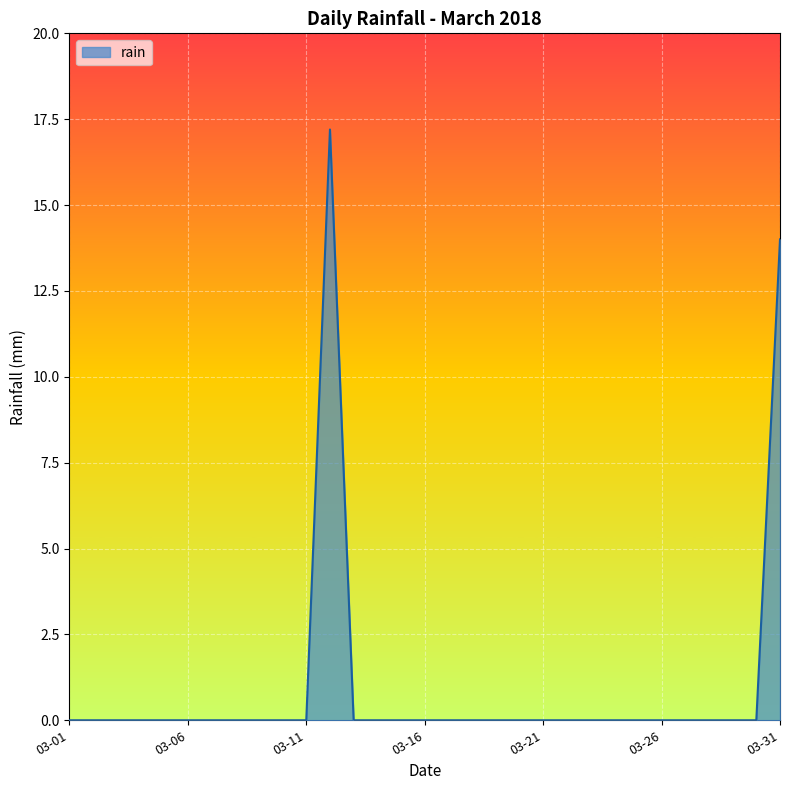

What is the maximum value shown in the chart?

17.2